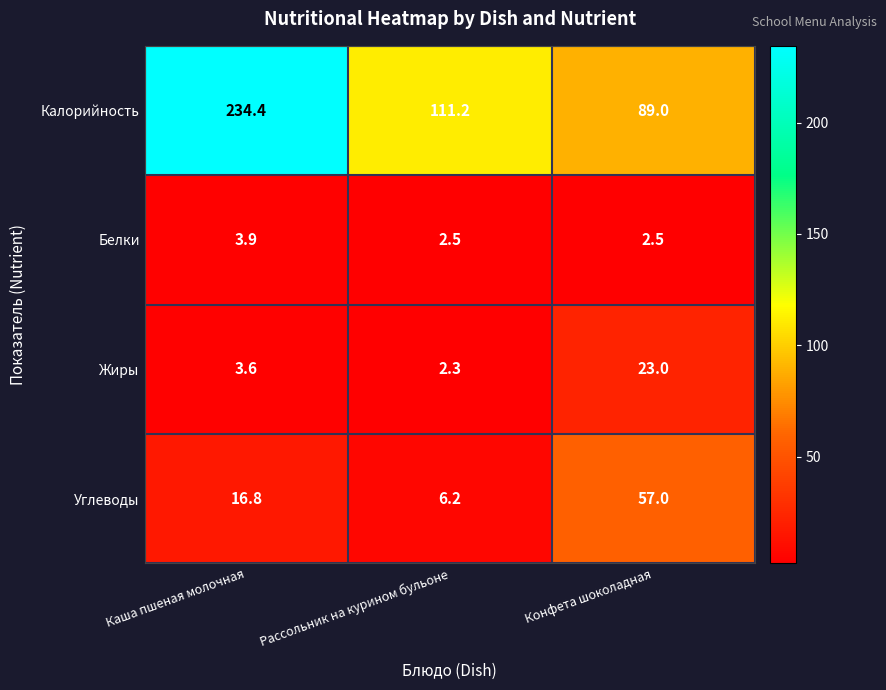

What is the greatest value displayed?

234.4